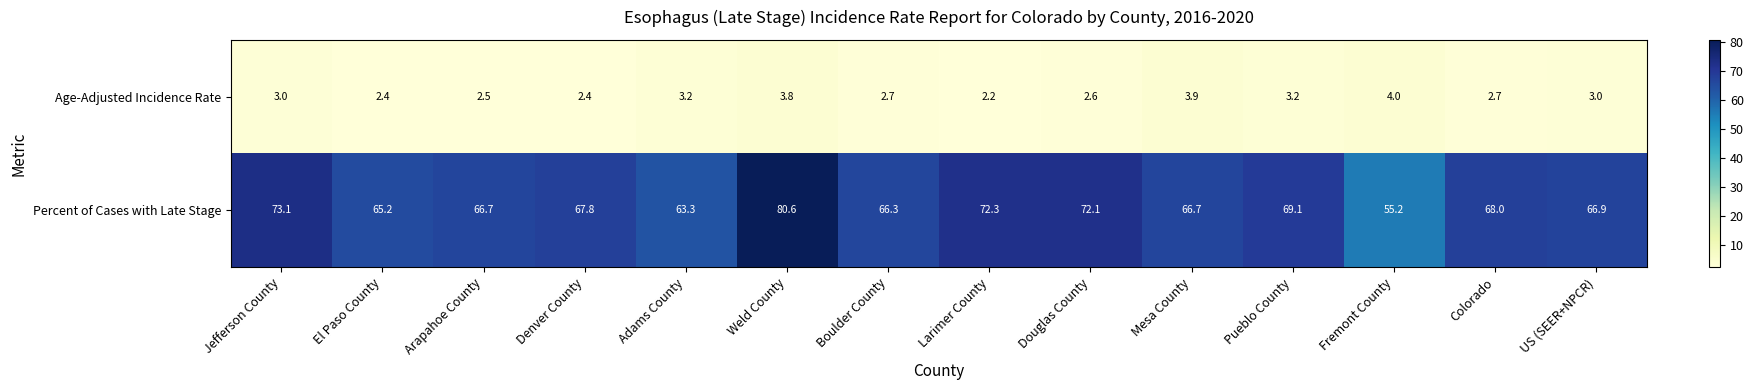

At which label does Percent of Cases with Late Stage first exceed 67?

Jefferson County